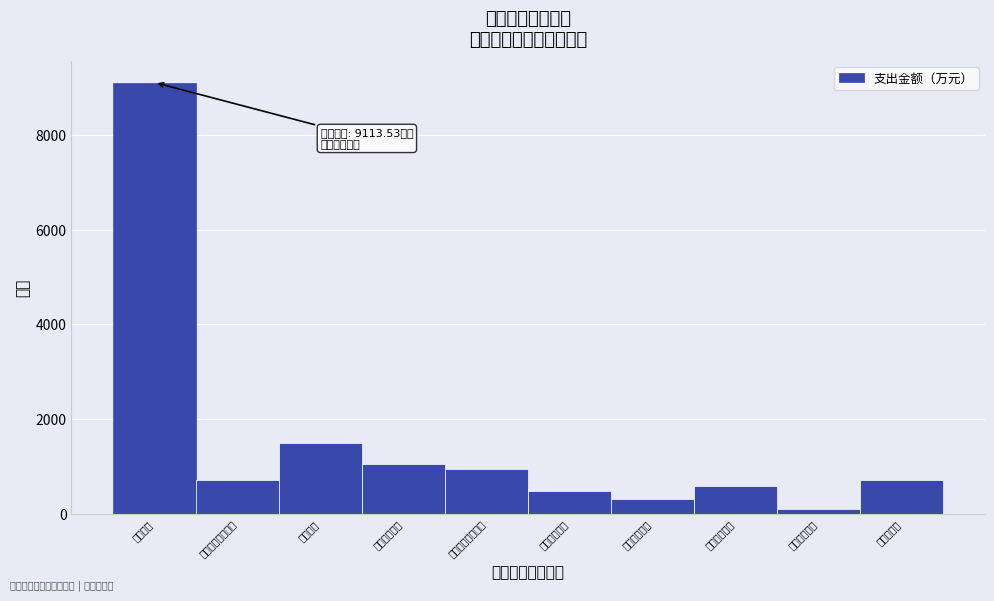

What is the difference between the maximum and second lowest values?

8793.0